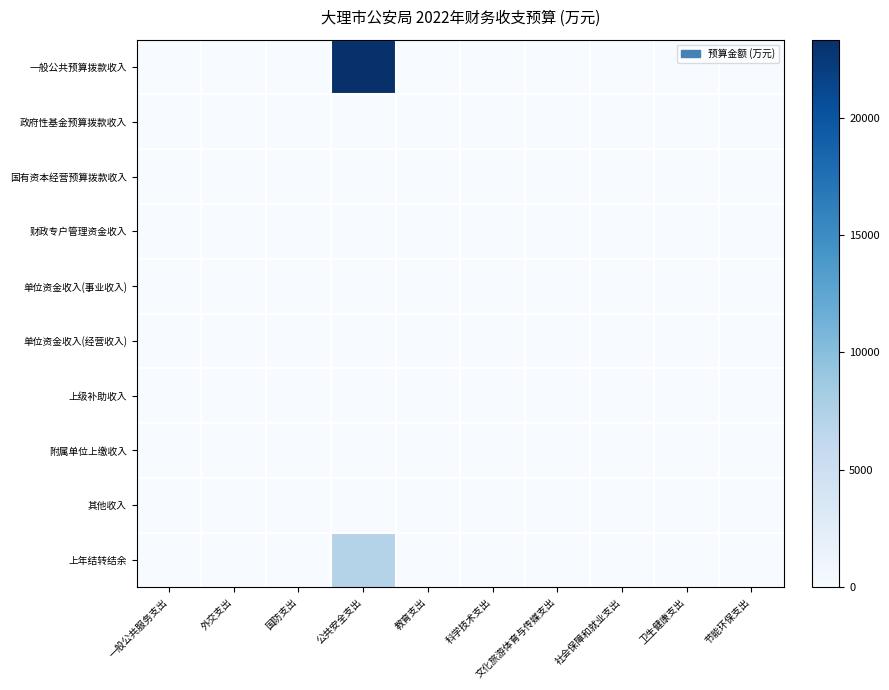

Which series has the widest spread of values?

一般公共预算拨款收入